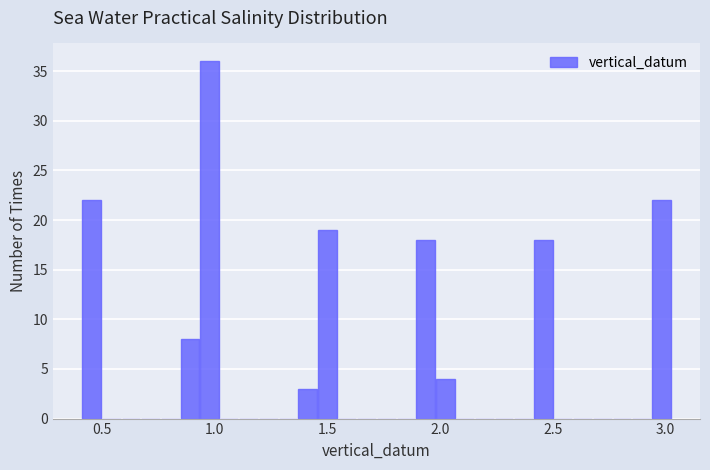

Read against the x-axis, roughly where is the centre of the tallest bar?

1.00